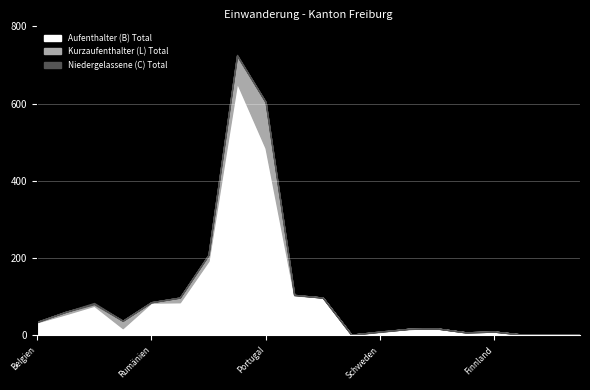

At which category is the sum across all series the highest?

Frankreich